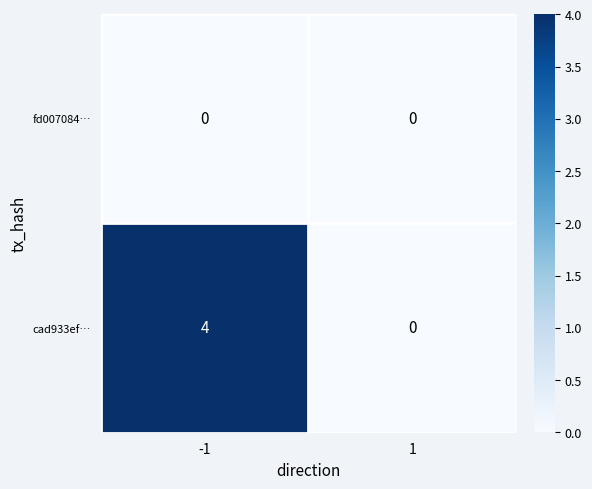

List the series in order of their overall mean, lowest first.

fd007084…, cad933ef…